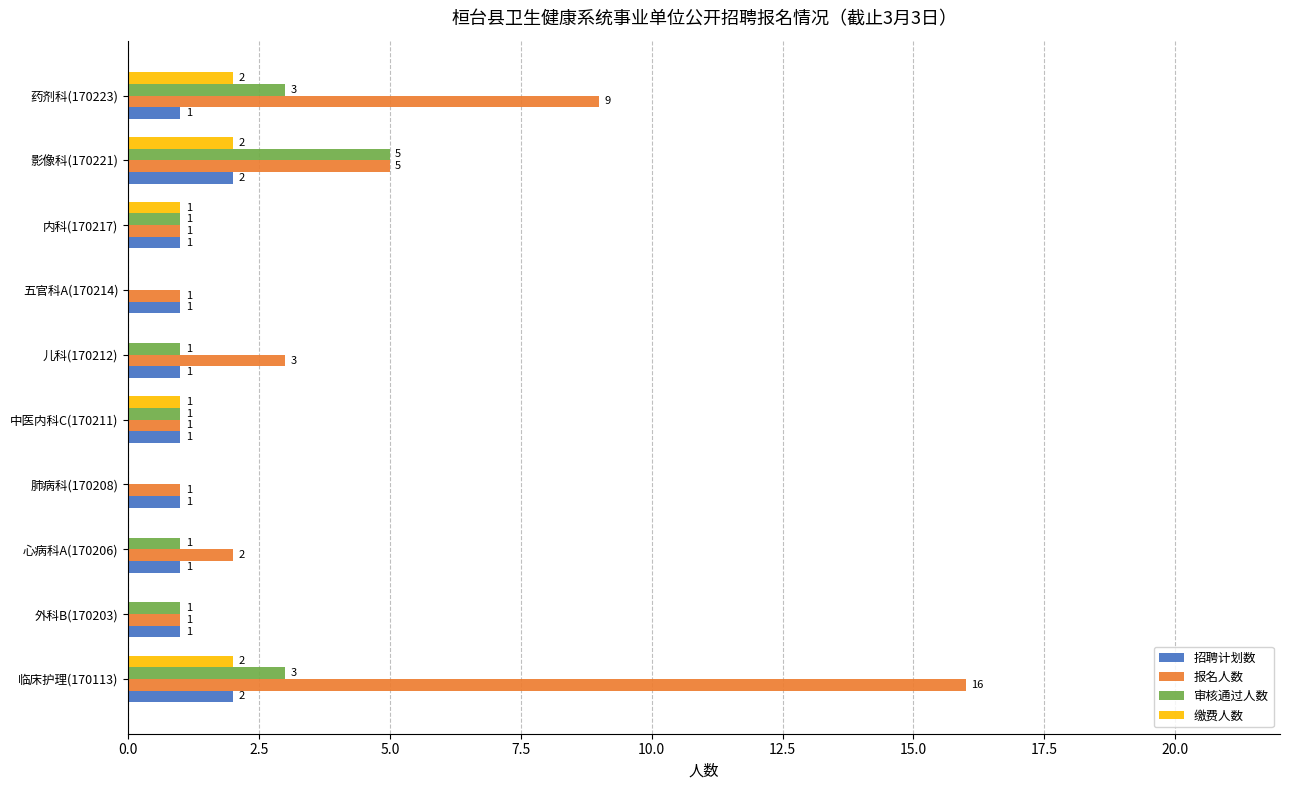

True or false: 报名人数 has a value of 1 at 影像科(170221).

False